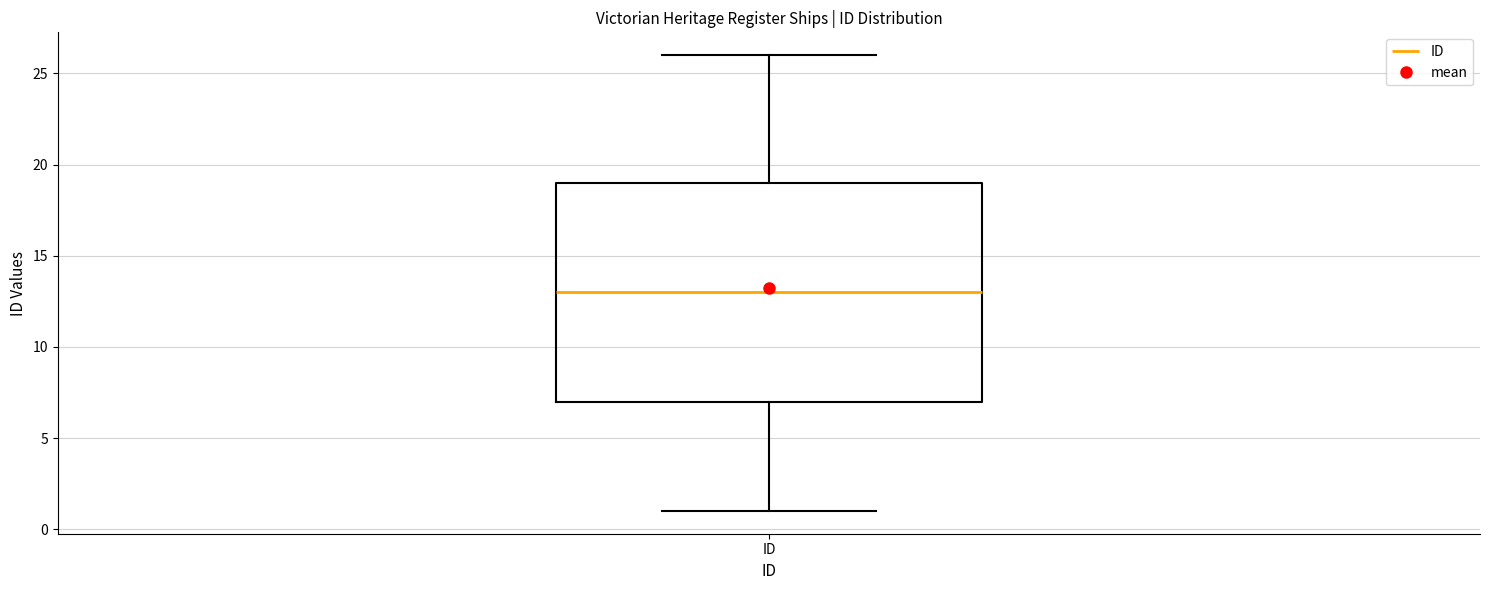

Where is the lower edge of the box for ID on the y-axis? The values are not printed on the chart, so give them approximately, as read against the axis.

7